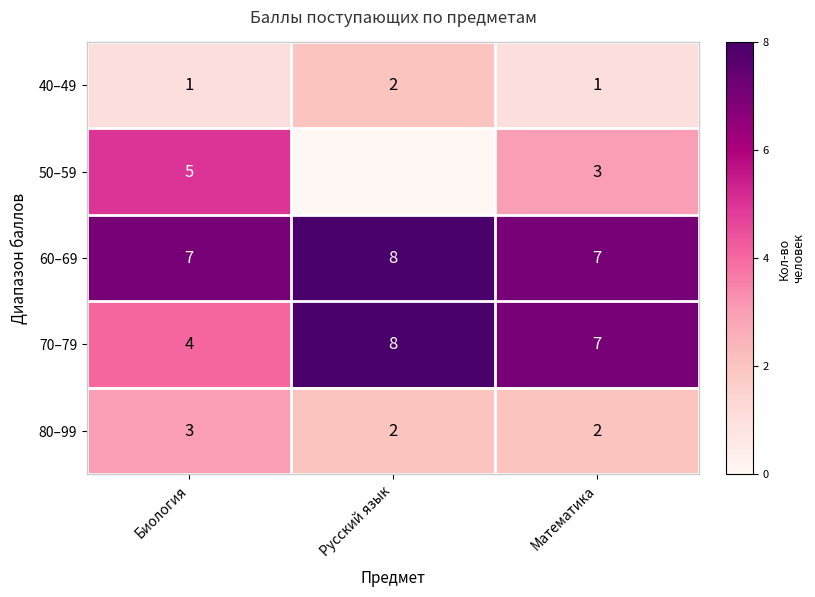

Rank the categories by 70–79 value from highest to lowest.

Русский язык, Математика, Биология